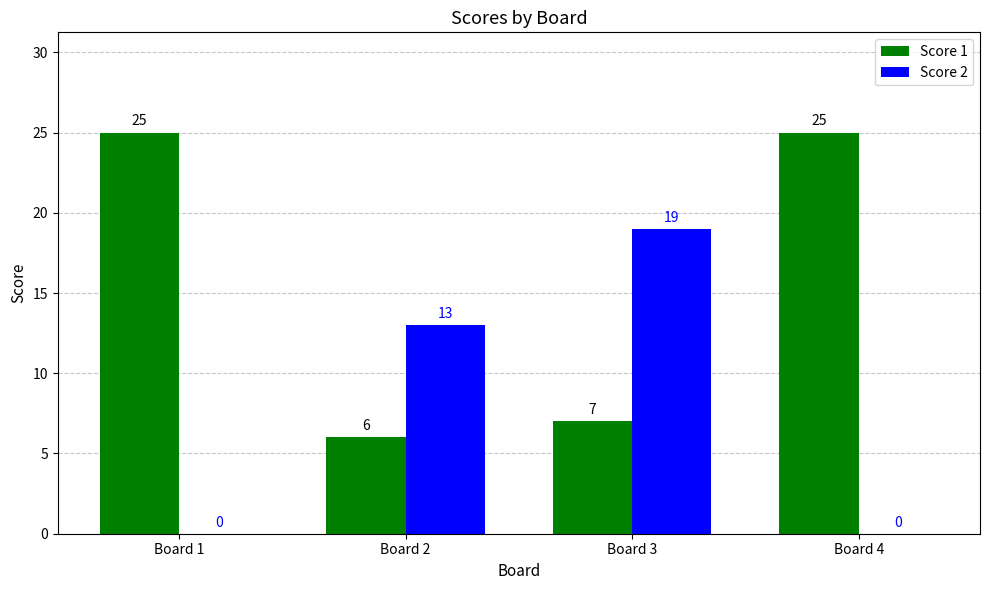

Which series has the largest total across all categories?

Score 1